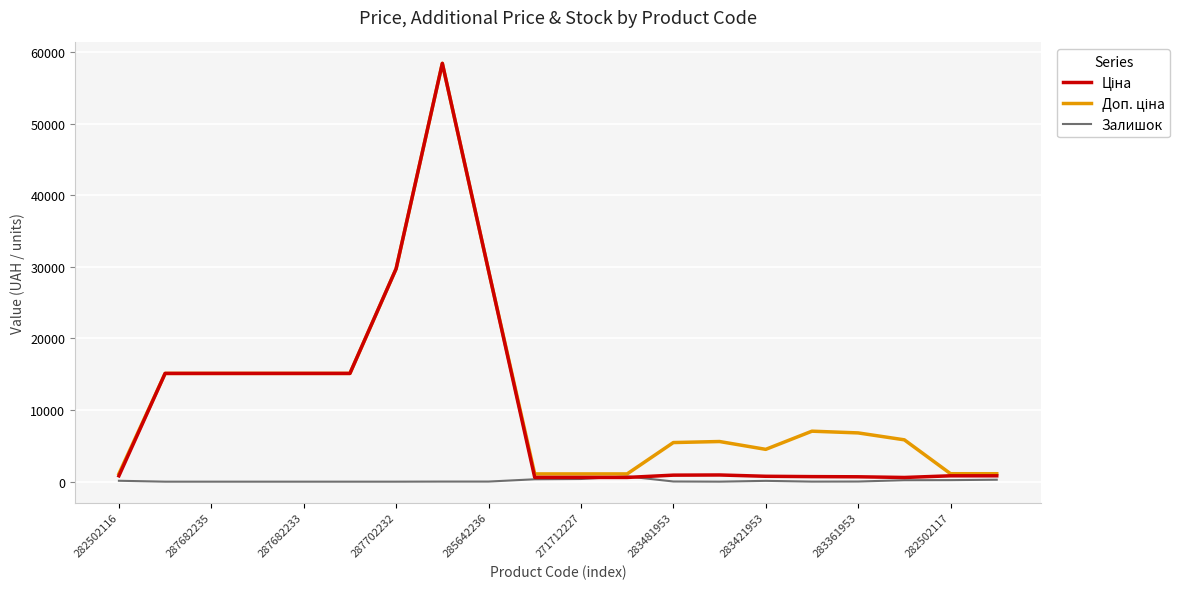

What is the maximum value shown in the chart?

58426.5